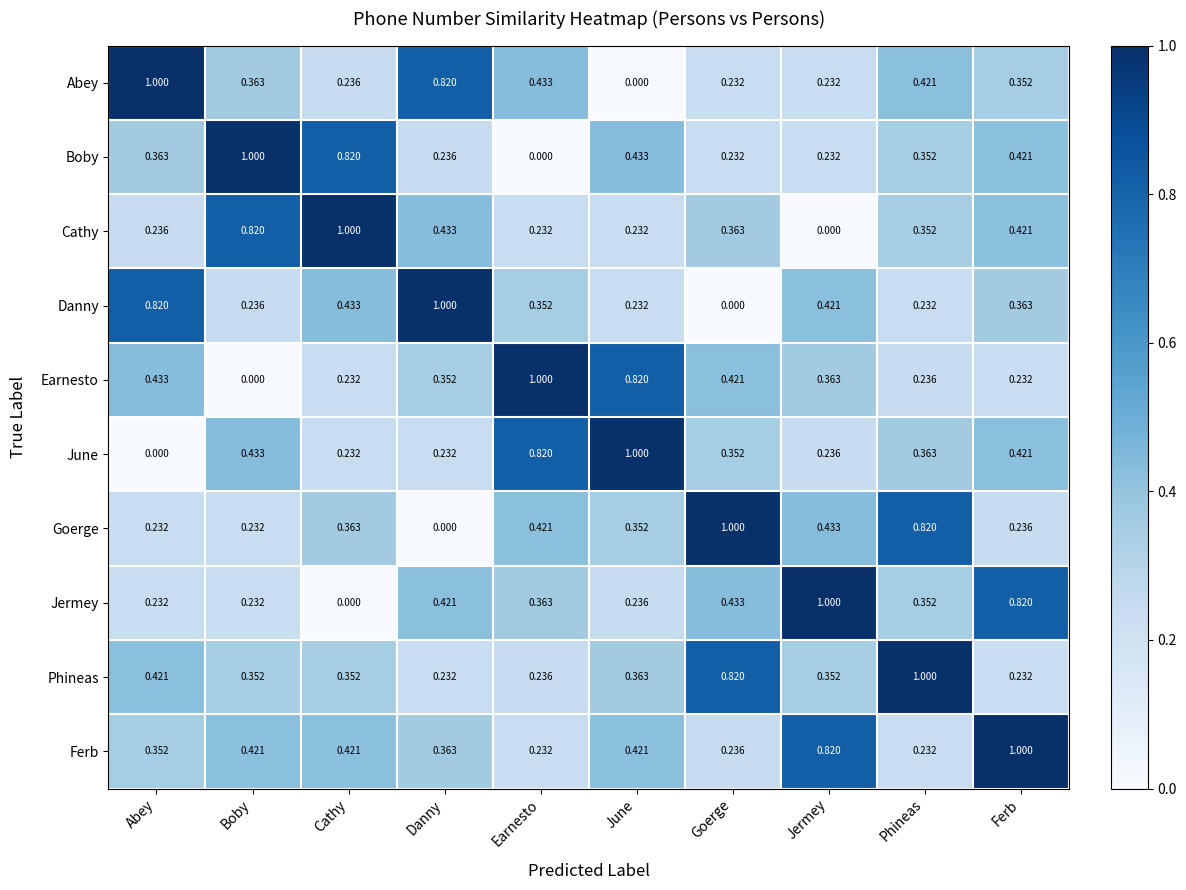

At which label is Earnesto closest to 0?

Boby